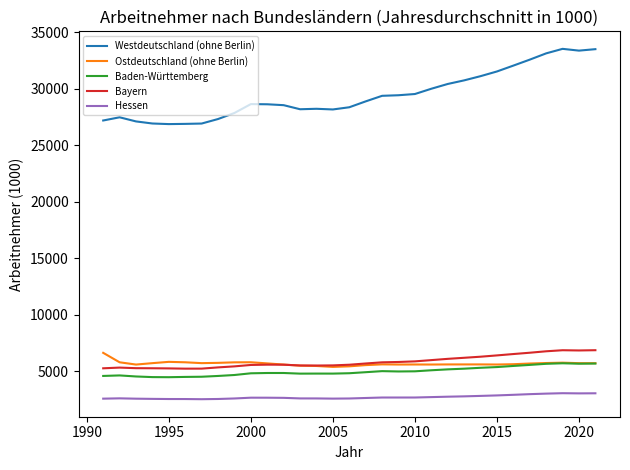

Which series has the widest spread of values?

Westdeutschland (ohne Berlin)